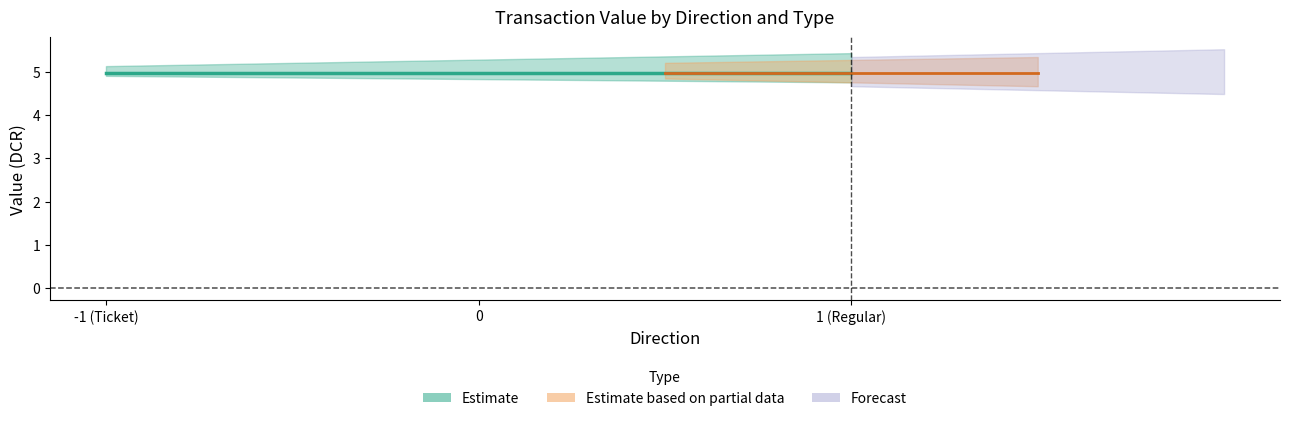

What is the label of the 1st point from the left?

-1 (Ticket)